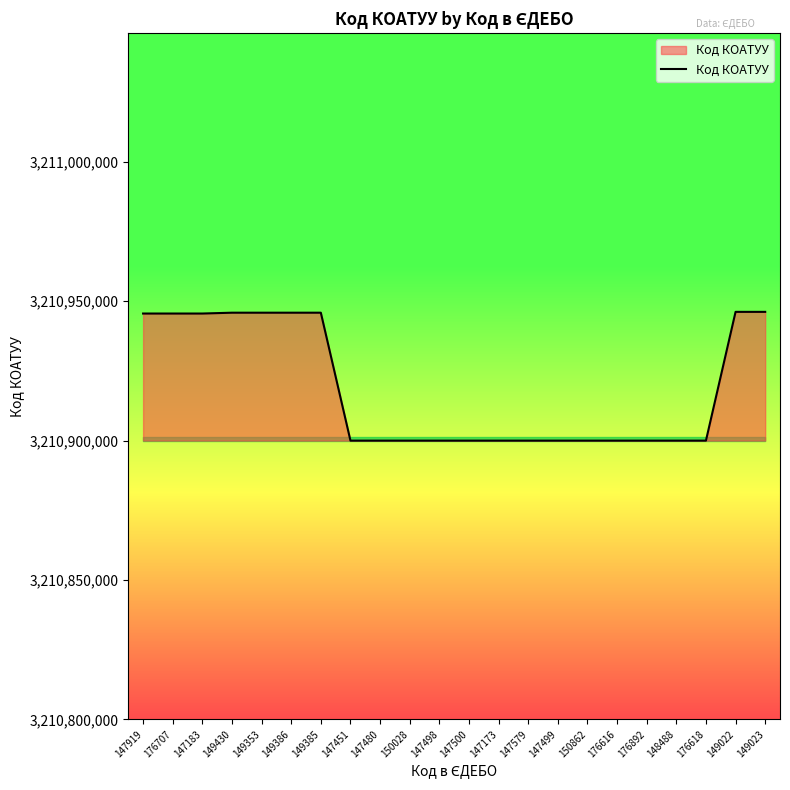

What is the difference between the values at 149023 and 150028?

46200